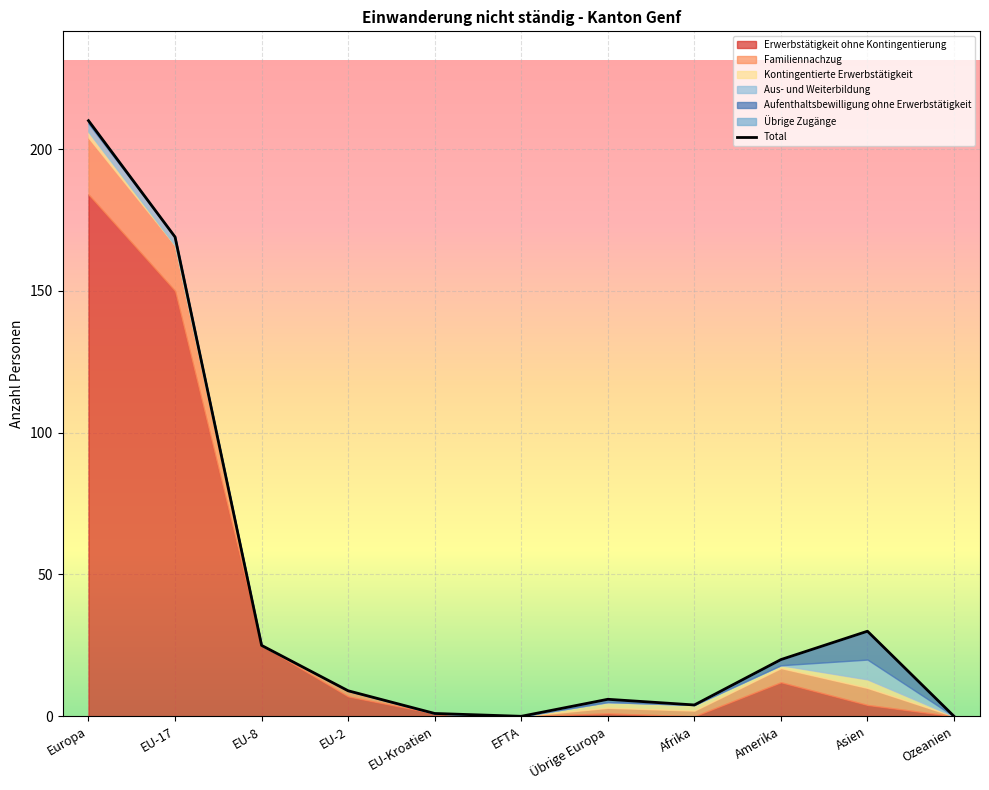

True or false: the data has more than 0 interior local peaks.

True